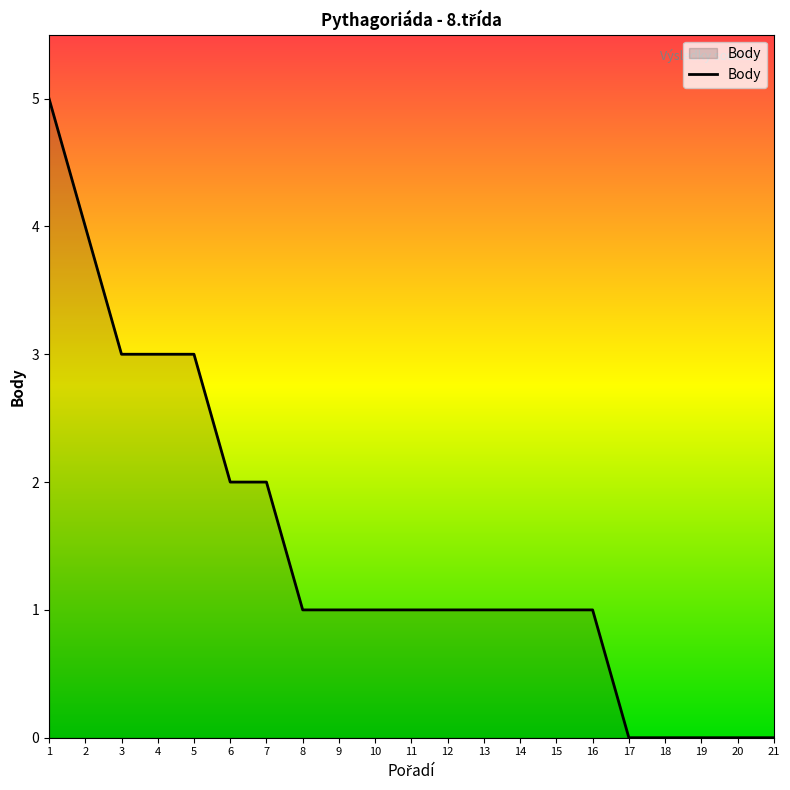

Which category has the highest value across all series?

1